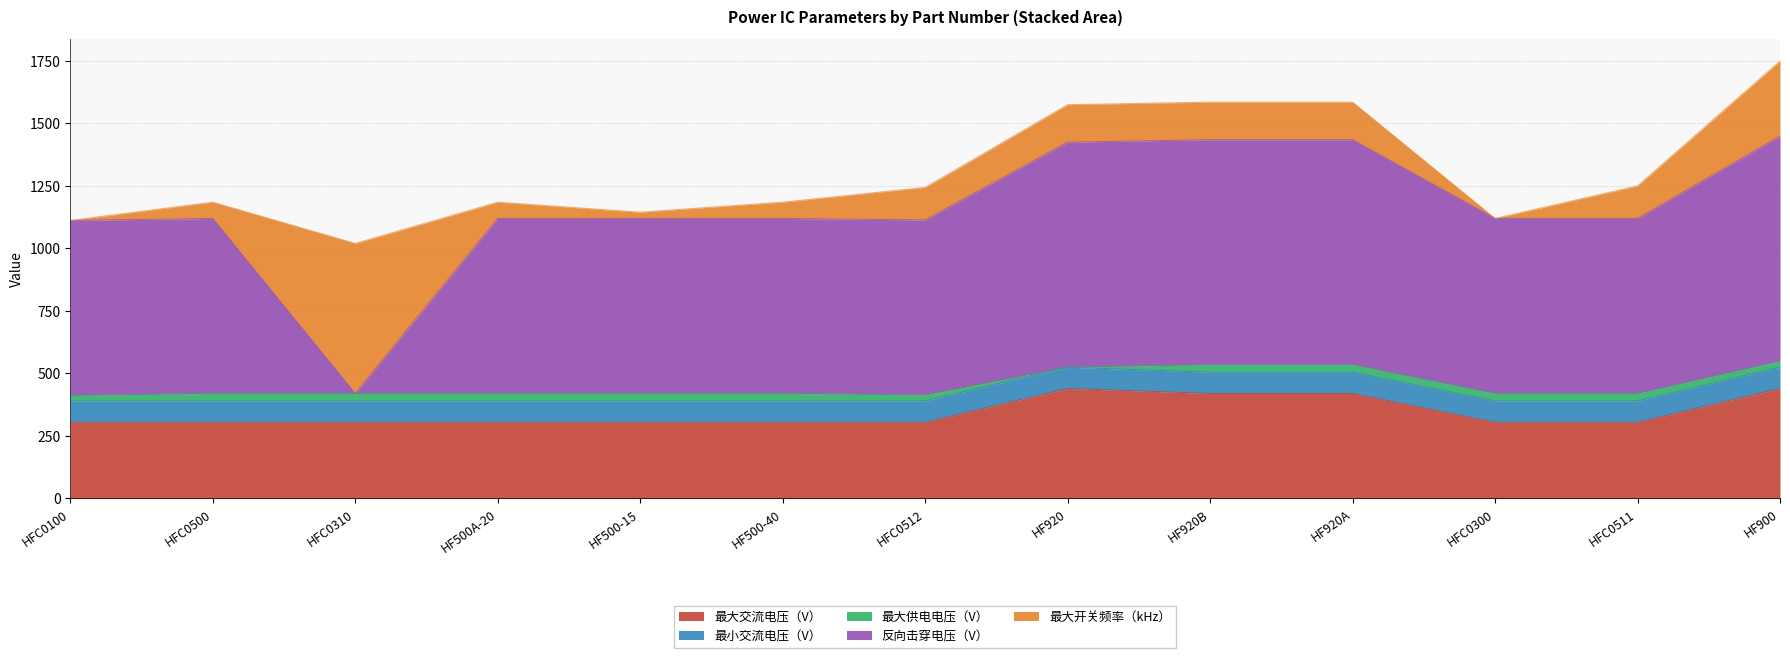

Which series has the largest range (max minus min)?

反向击穿电压（V）